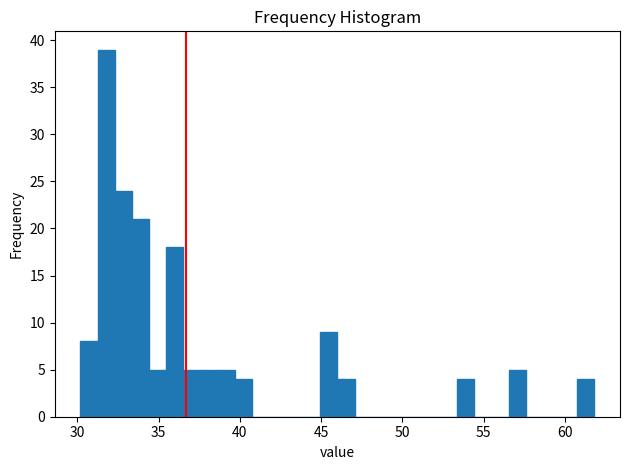

Around what value on the x-axis is the tallest bar? Give the approximate position of its centre, as read against the axis.

32.0